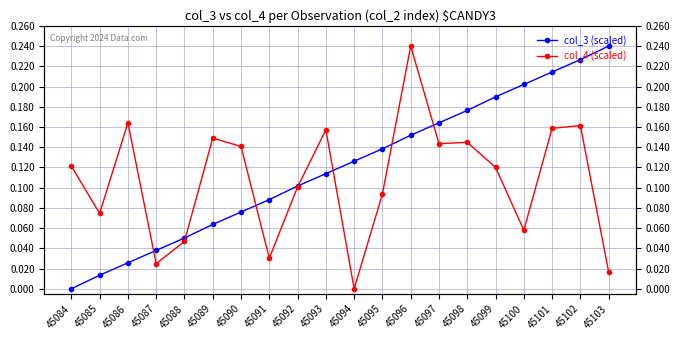

Reading left to right, extract all data points from this chart.

col_3 (scaled): 45084=0.0	45085=0.0	45086=0.0	45087=0.0	45088=0.1	45089=0.1	45090=0.1	45091=0.1	45092=0.1	45093=0.1	45094=0.1	45095=0.1	45096=0.2	45097=0.2	45098=0.2	45099=0.2	45100=0.2	45101=0.2	45102=0.2	45103=0.2
col_4 (scaled): 45084=0.1	45085=0.1	45086=0.2	45087=0.0	45088=0.0	45089=0.1	45090=0.1	45091=0.0	45092=0.1	45093=0.2	45094=0.0	45095=0.1	45096=0.2	45097=0.1	45098=0.1	45099=0.1	45100=0.1	45101=0.2	45102=0.2	45103=0.0